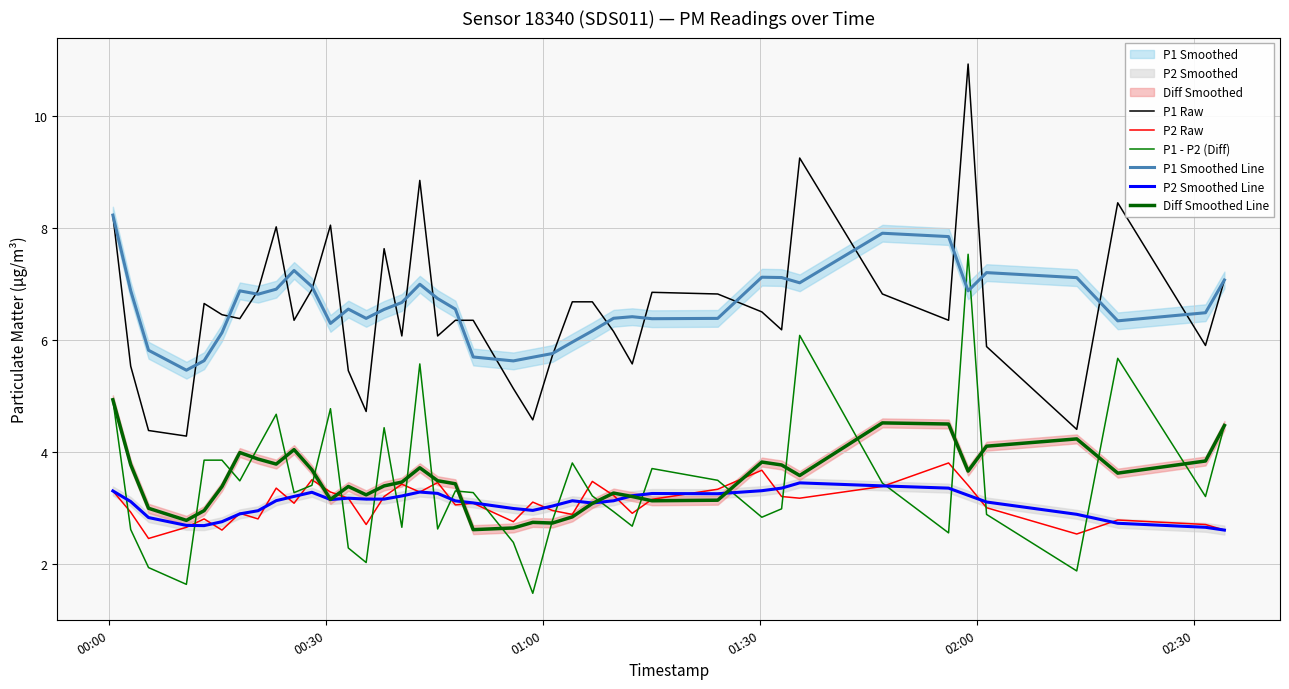

The P1 - P2 (Diff) series shows 3.7 at 00:30. True or false?

False